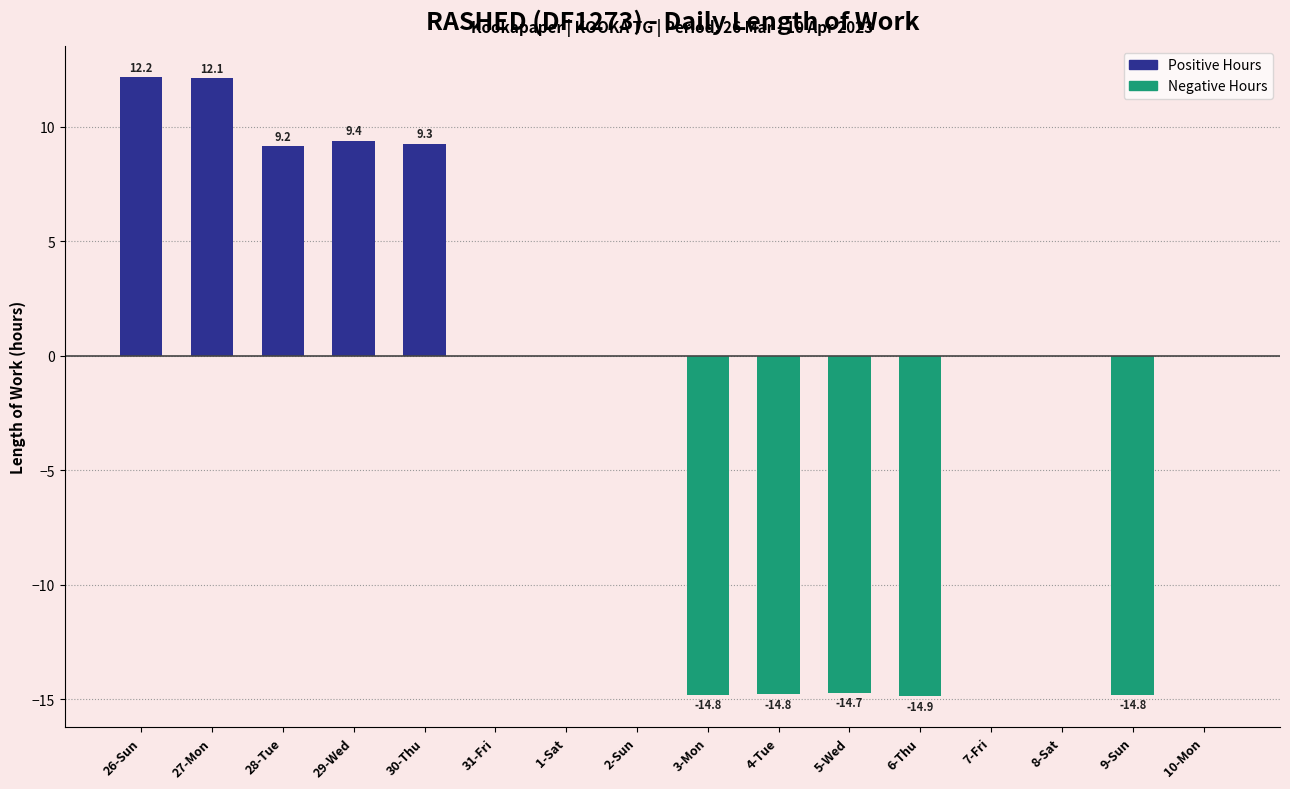

The value at 3-Mon is -9.5. True or false?

False